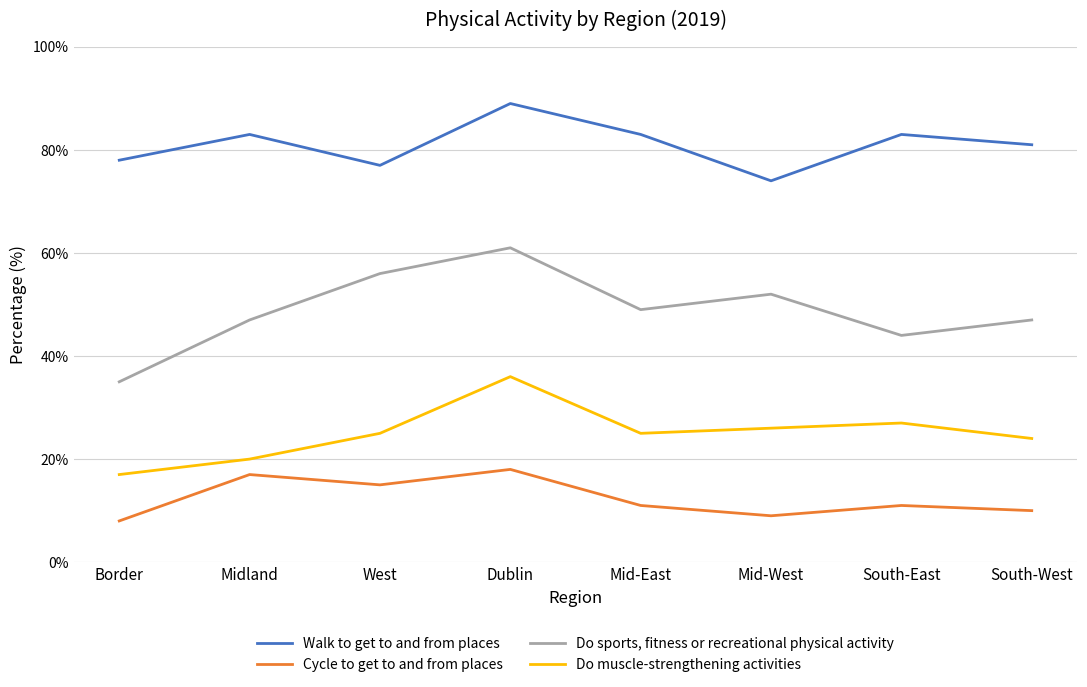

What is the smallest value displayed?

8